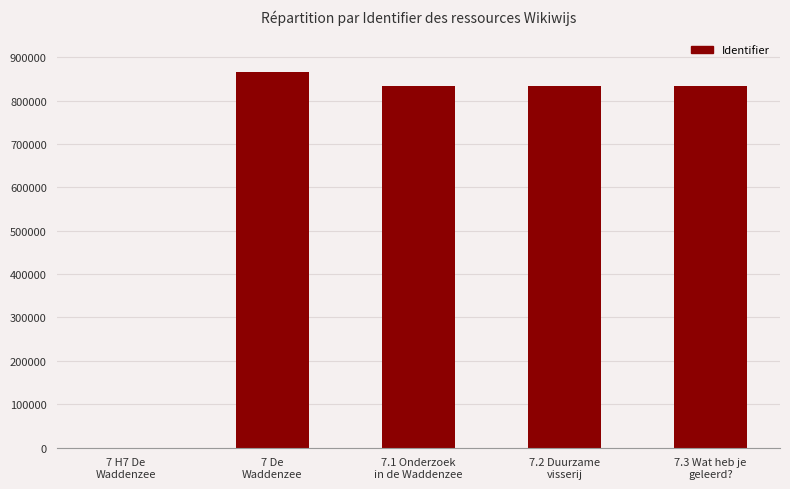

Which label corresponds to the largest value in the chart?

7 De
Waddenzee